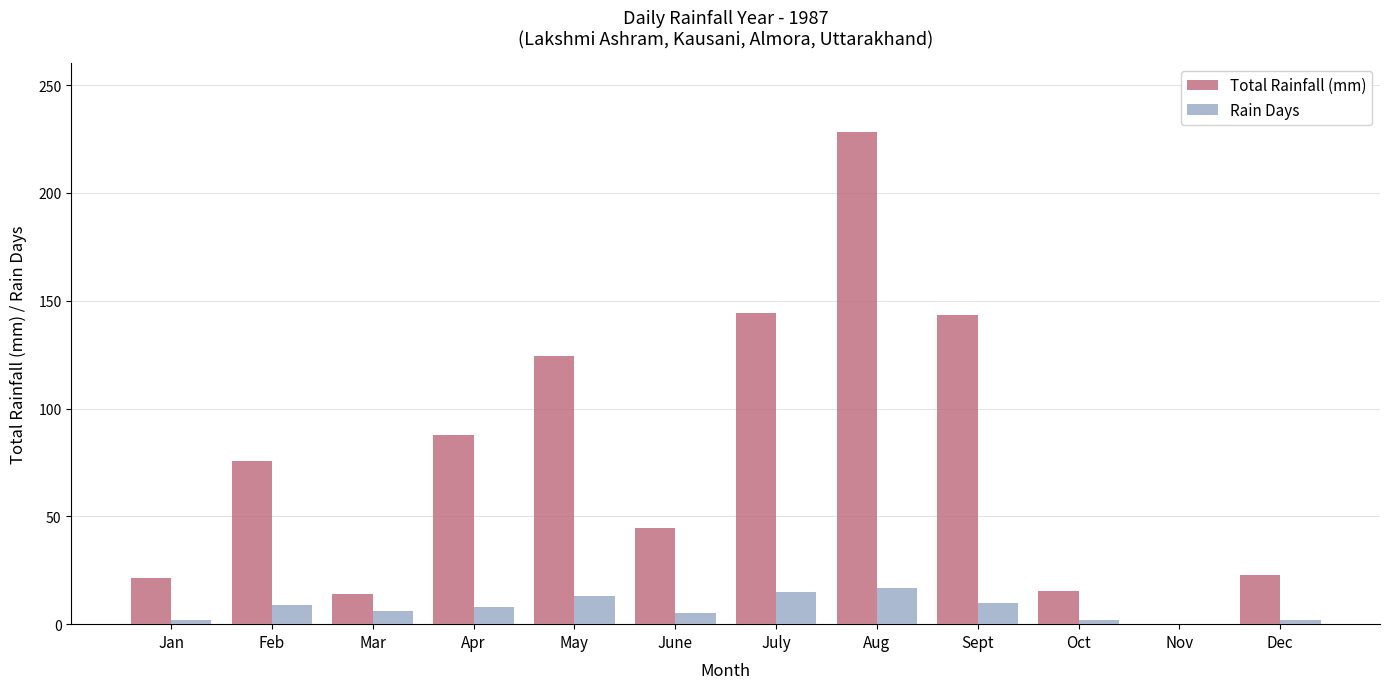

The Total Rainfall (mm) series shows 143.2 at Sept. True or false?

True